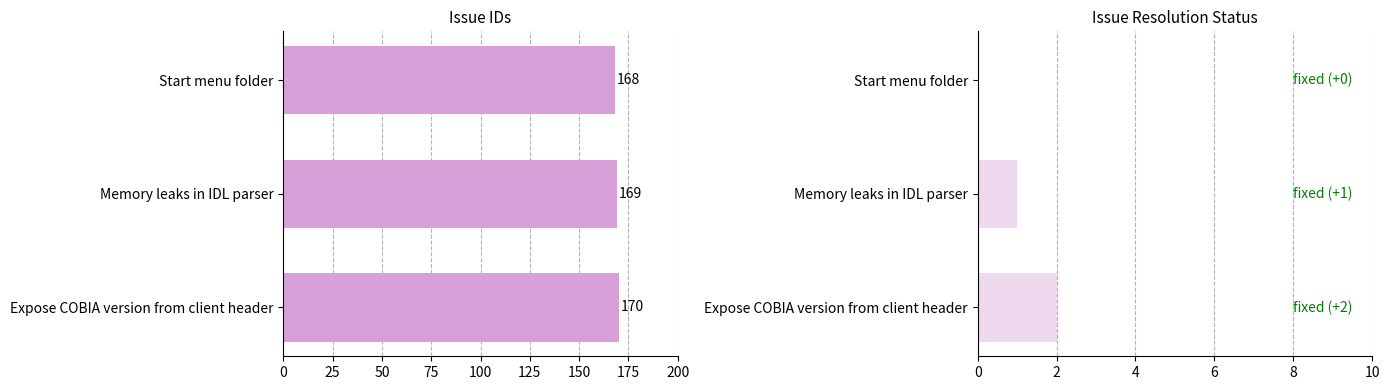

Reading right to left, extract all data points from this chart.

id: 168	169	170
id (relative): 0	1	2